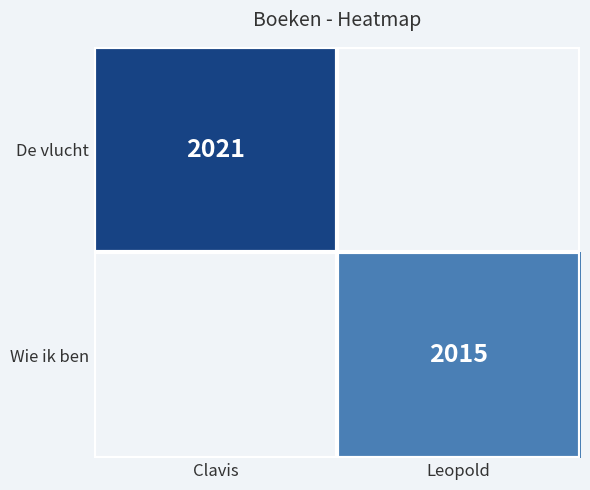

Count the number of data series in this chart.

2